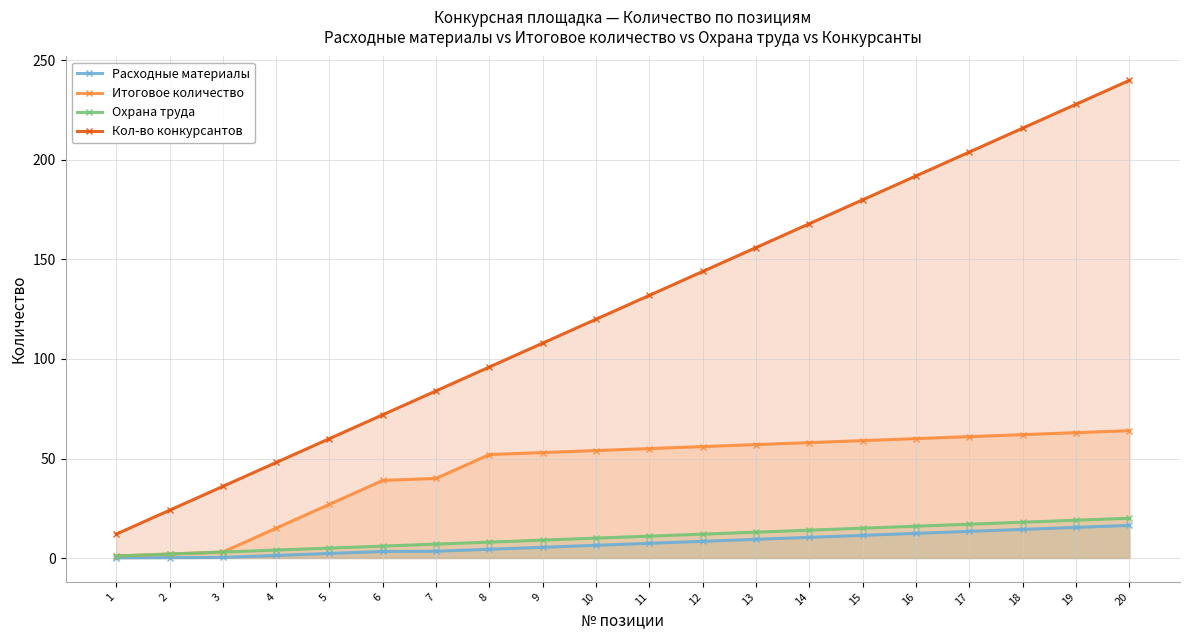

Reading left to right, transcribe all the data shown in this chart.

Расходные материалы: 1=0.1	2=0.2	3=0.3	4=1.3	5=2.3	6=3.3	7=3.4	8=4.4	9=5.4	10=6.4	11=7.4	12=8.4	13=9.4	14=10.4	15=11.4	16=12.4	17=13.4	18=14.4	19=15.4	20=16.4
Итоговое количество: 1=1.0	2=2.0	3=3.0	4=15.0	5=27.0	6=39.0	7=40.0	8=52.0	9=53.0	10=54.0	11=55.0	12=56.0	13=57.0	14=58.0	15=59.0	16=60.0	17=61.0	18=62.0	19=63.0	20=64.0
Охрана труда: 1=1.0	2=2.0	3=3.0	4=4.0	5=5.0	6=6.0	7=7.0	8=8.0	9=9.0	10=10.0	11=11.0	12=12.0	13=13.0	14=14.0	15=15.0	16=16.0	17=17.0	18=18.0	19=19.0	20=20.0
Кол-во конкурсантов: 1=12.0	2=24.0	3=36.0	4=48.0	5=60.0	6=72.0	7=84.0	8=96.0	9=108.0	10=120.0	11=132.0	12=144.0	13=156.0	14=168.0	15=180.0	16=192.0	17=204.0	18=216.0	19=228.0	20=240.0